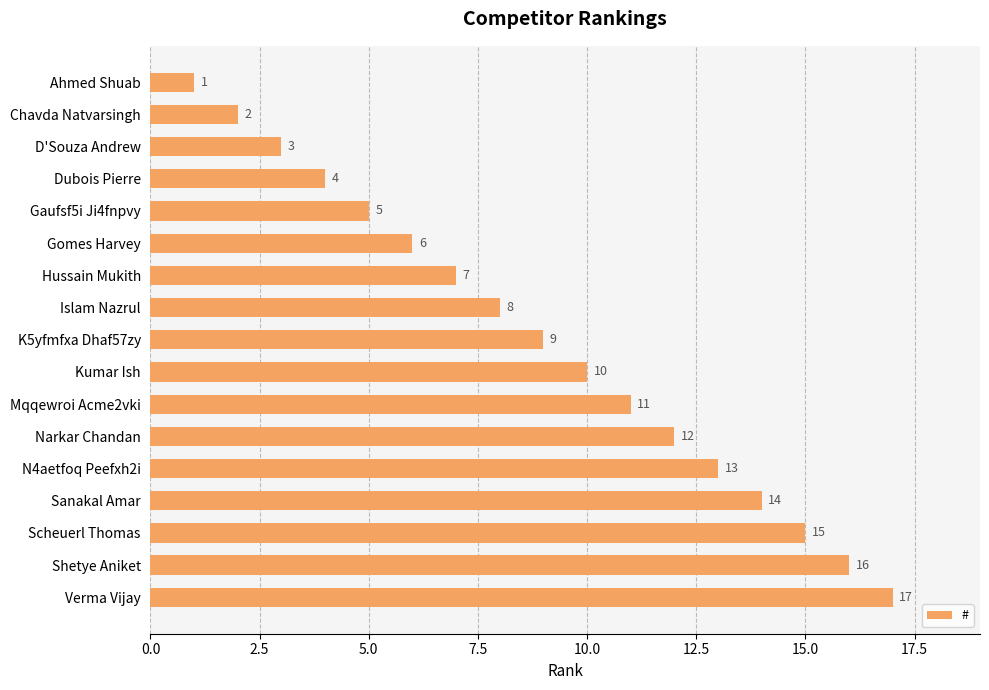

The value at Scheuerl Thomas is 26. True or false?

False